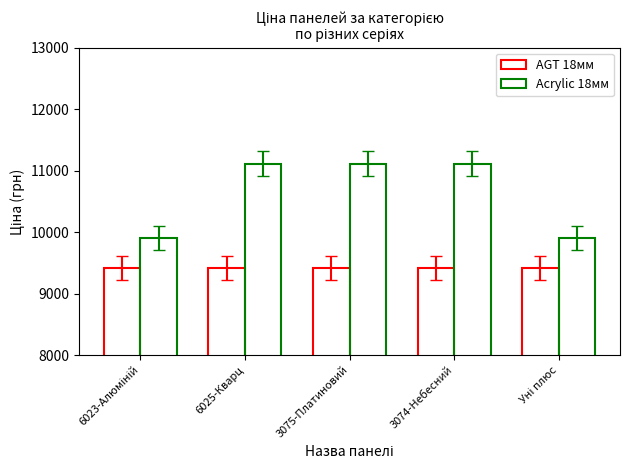

How many data points does each series have?

5